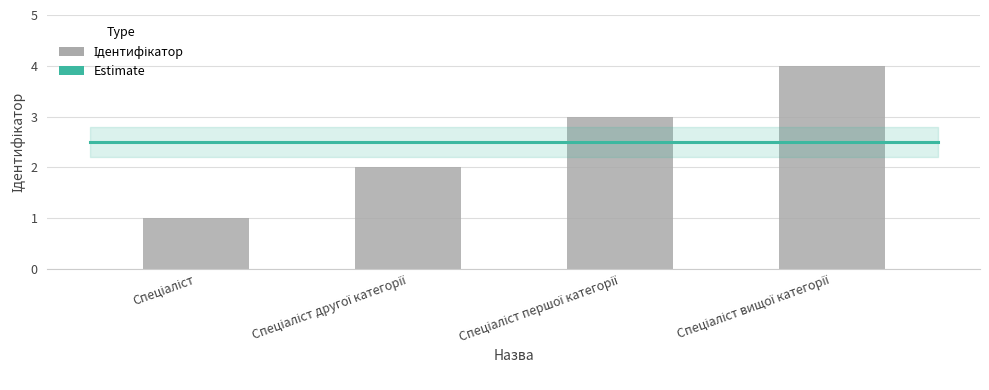

What is the difference between the maximum and minimum values?

3